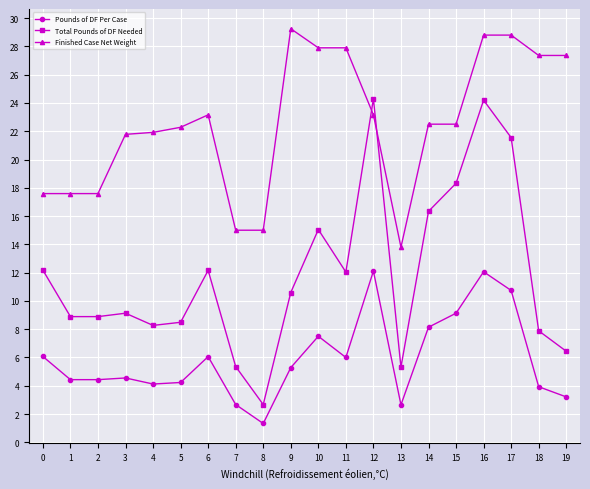

Is the value of Total Pounds of DF Needed at 5 greater than the value of Pounds of DF Per Case at 7?

Yes